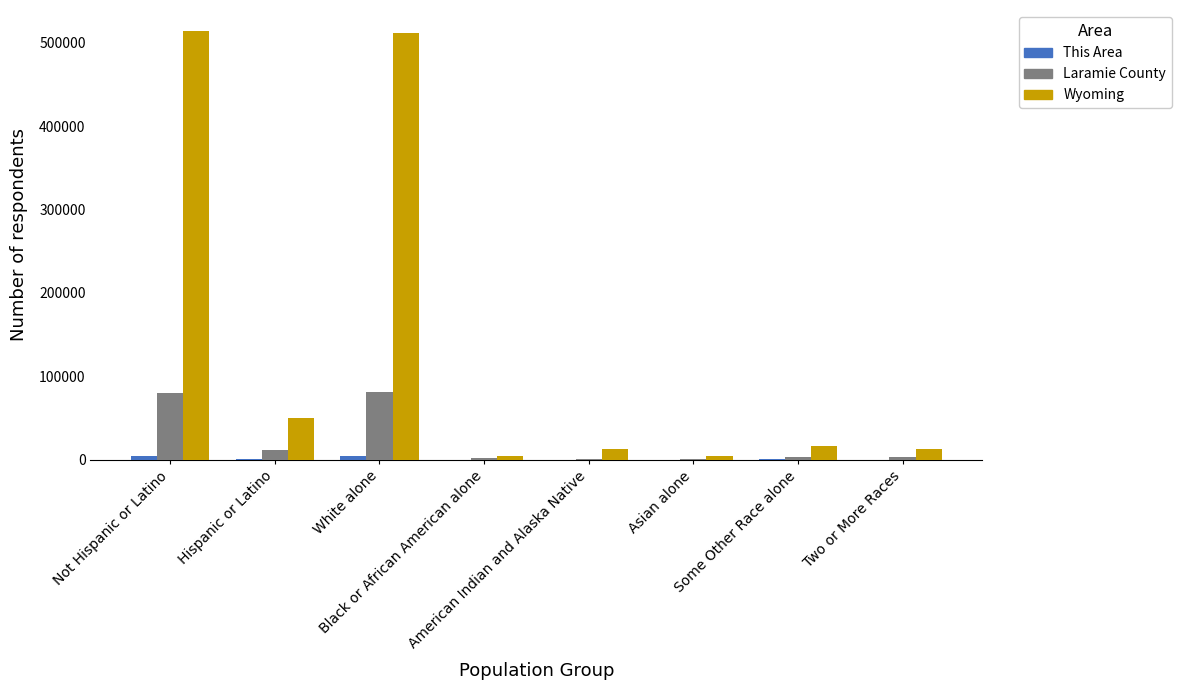

Which series has the largest total across all categories?

Wyoming